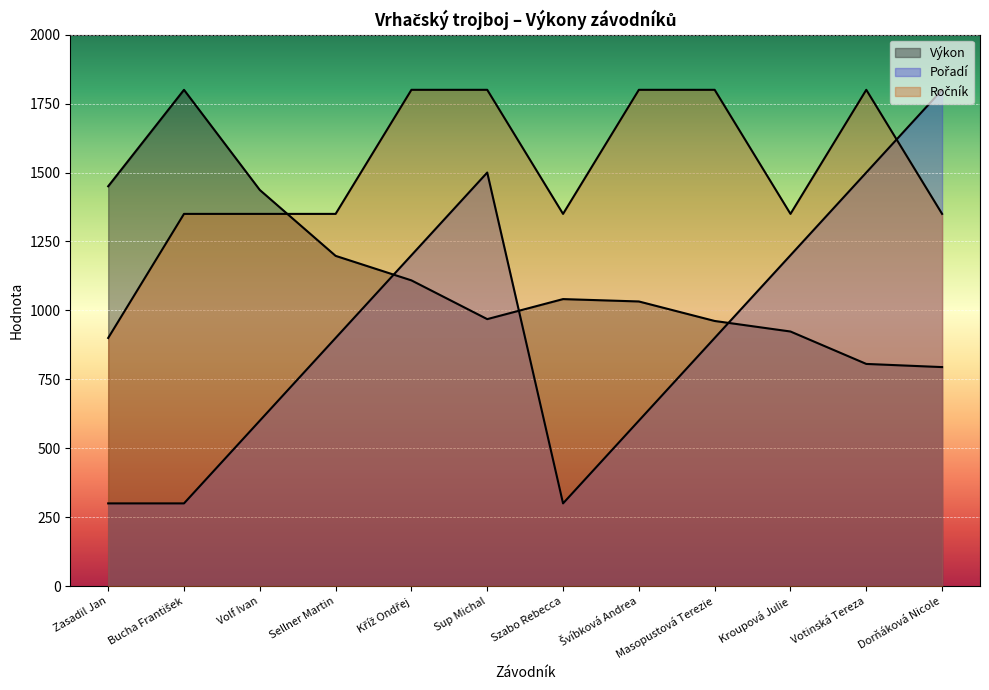

Between which two adjacent categories do Ročník and Výkon first intersect?

Volf Ivan and Sellner Martin